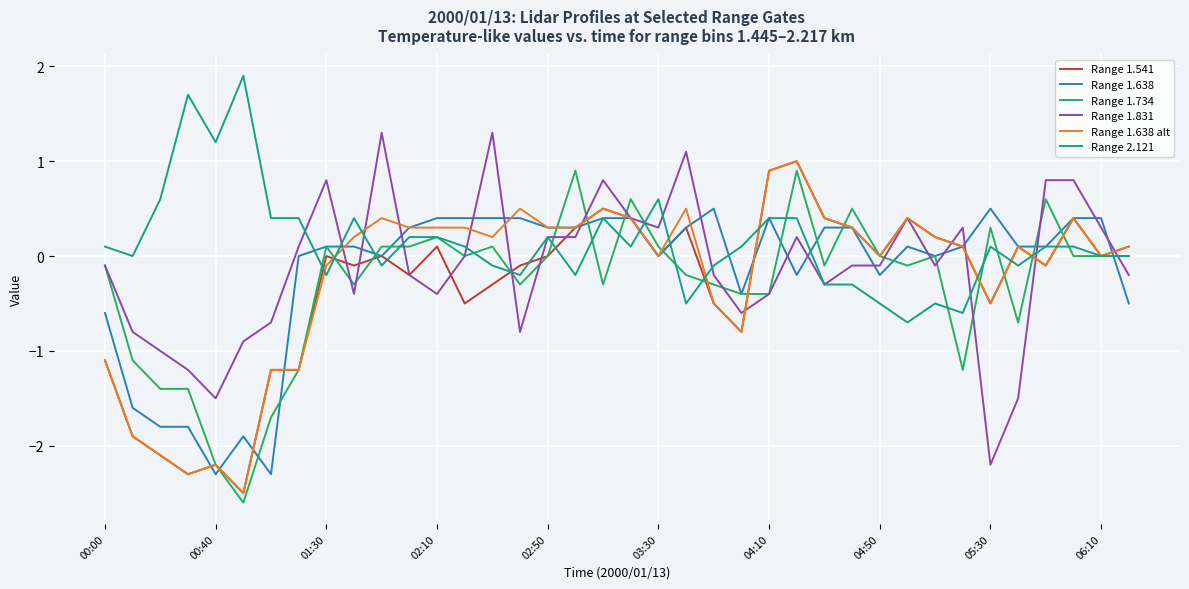

Which series ends up on top after the final intersection of Range 1.831 and Range 1.638 alt?

Range 1.638 alt